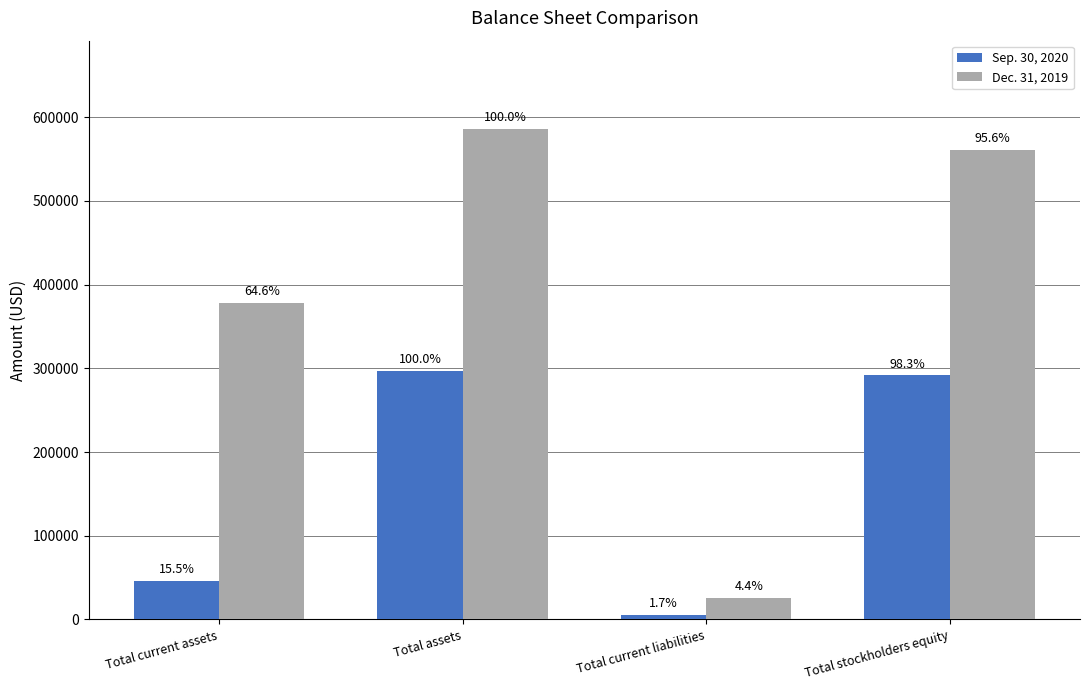

At which category does the chart reach its minimum across all series?

Total current liabilities